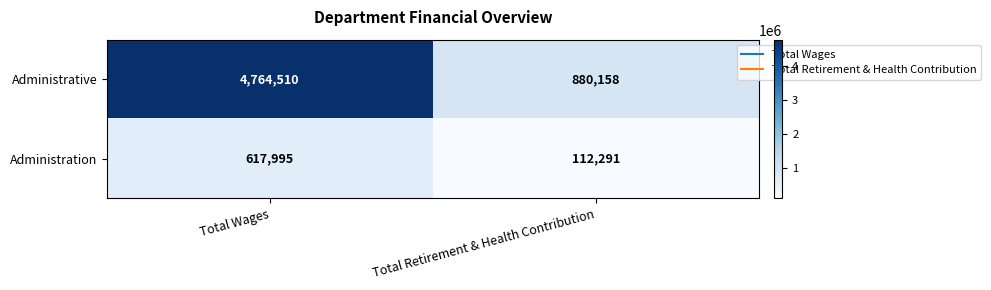

Reading left to right, transcribe all the data shown in this chart.

Administrative: Total Wages=4764510	Total Retirement & Health Contribution=880158
Administration: Total Wages=617995	Total Retirement & Health Contribution=112291